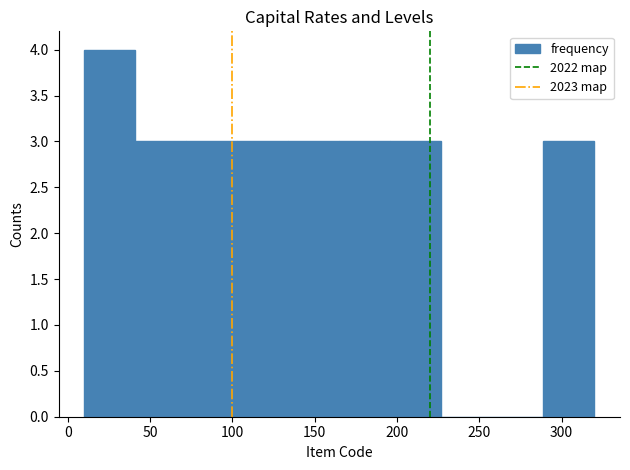

Reading left to right, list every bar in this chart as the range it spans on the x-axis followed by its height. Neither the bar edges nor the heights are printed on the chart, so give them approximately, as read against the axes.

10 to 41: 4
41 to 72: 3
72 to 103: 3
103 to 134: 3
134 to 165: 3
165 to 196: 3
196 to 227: 3
227 to 258: 0
258 to 289: 0
289 to 320: 3